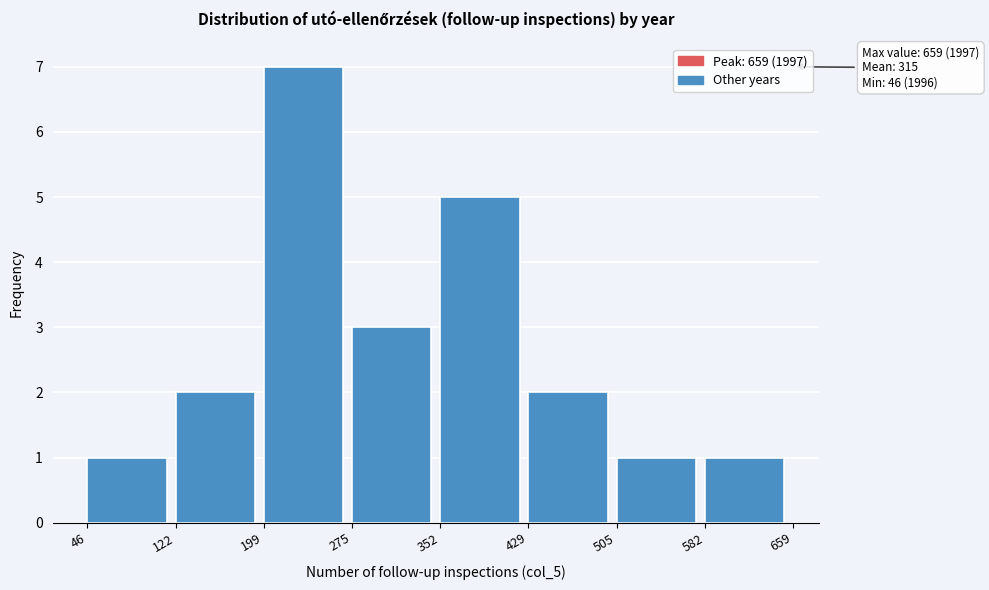

Which range on the x-axis has the tallest bar?

199 to 275